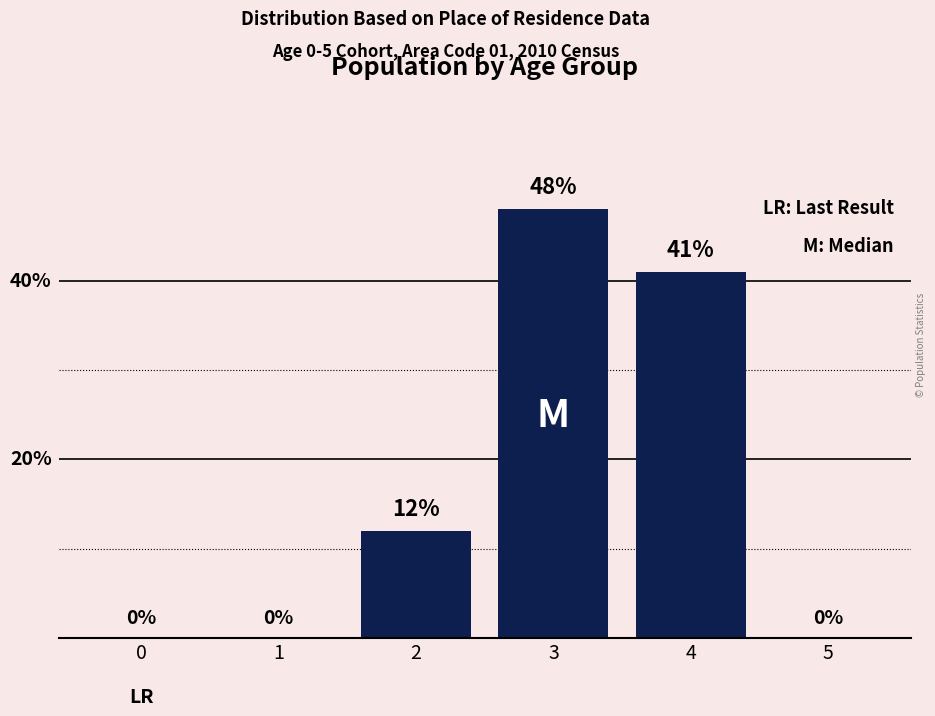

Where does the data first go above 12?

3